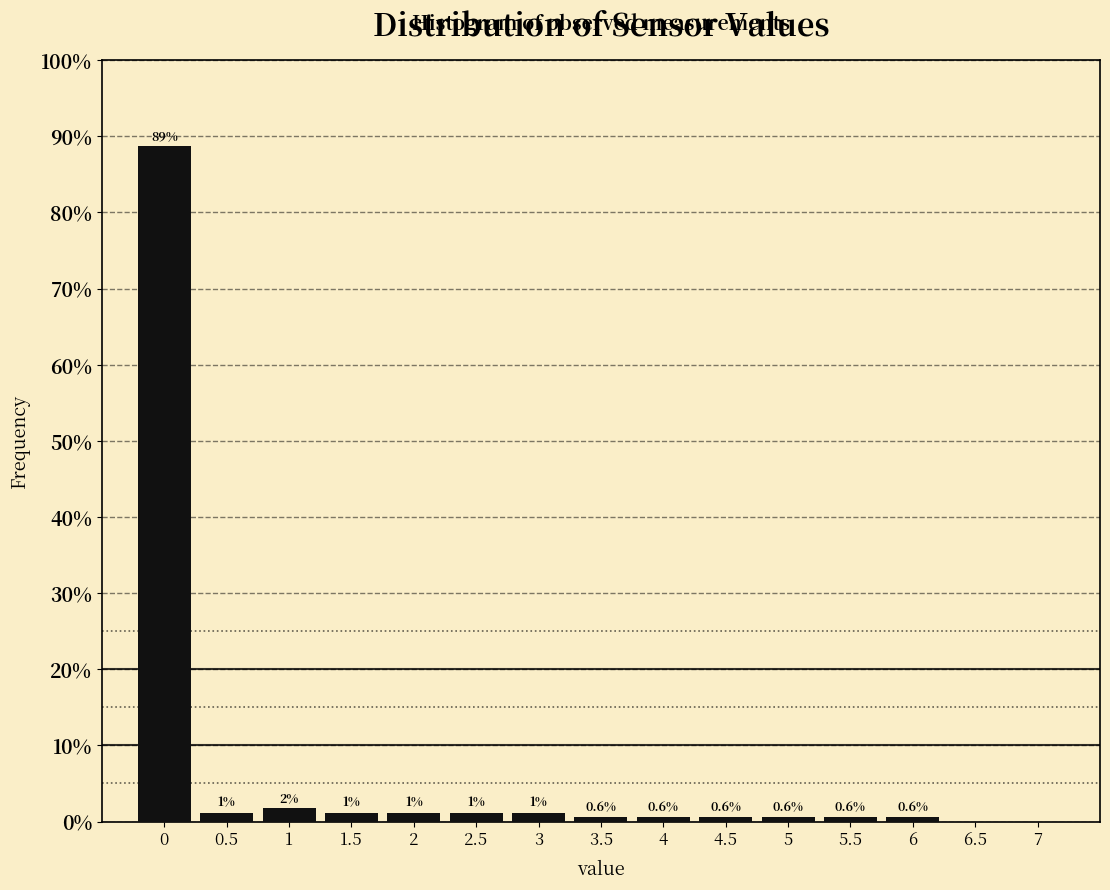

Over which range of the x-axis is the bar tallest?

-0.25 to 0.25